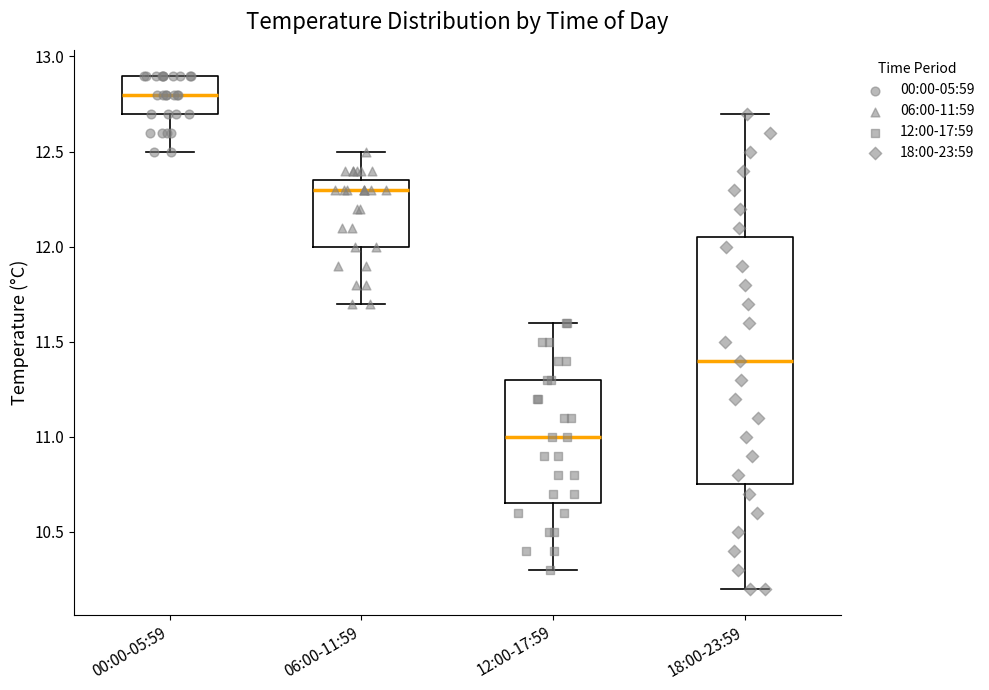

Reading left to right, read every box against the y-axis: the position of its median line, the range the box covers, and the ends of its whiskers. The values are not printed on the chart, so give them approximately, as read against the axis.

00:00-05:59: median 12.80, box 12.70 to 12.90, whiskers 12.50 to 12.90
06:00-11:59: median 12.30, box 12.00 to 12.35, whiskers 11.70 to 12.50
12:00-17:59: median 11.00, box 10.65 to 11.30, whiskers 10.30 to 11.60
18:00-23:59: median 11.40, box 10.75 to 12.05, whiskers 10.20 to 12.70